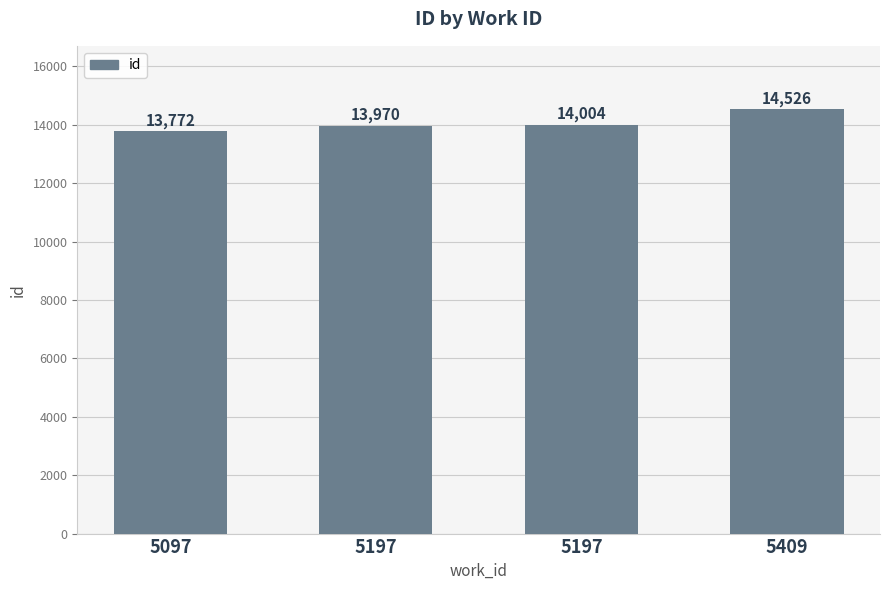

How many bars are there in total?

4